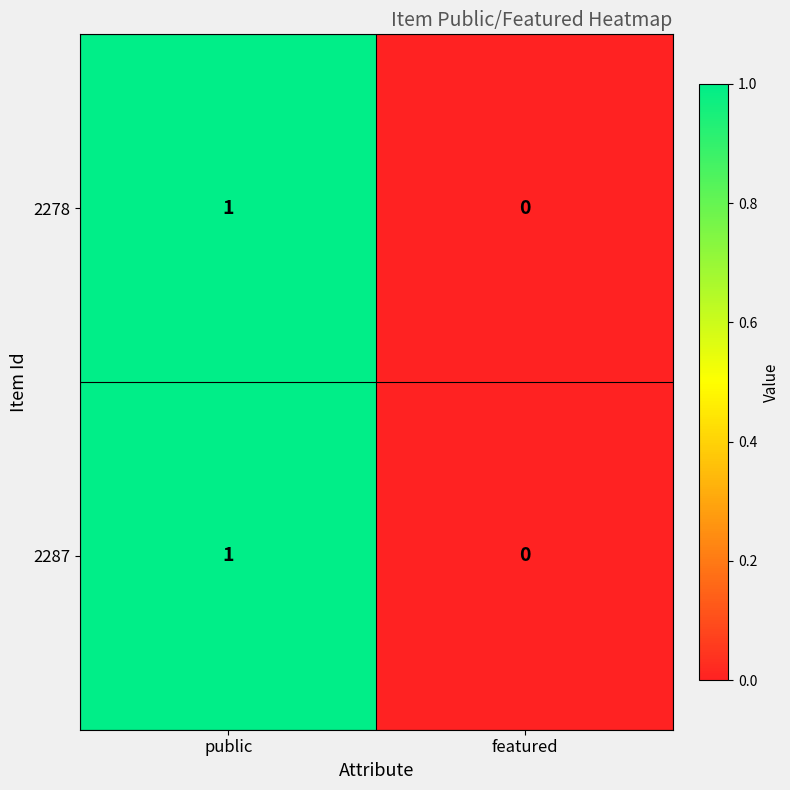

Where is 2287 nearest to the value 0?

featured